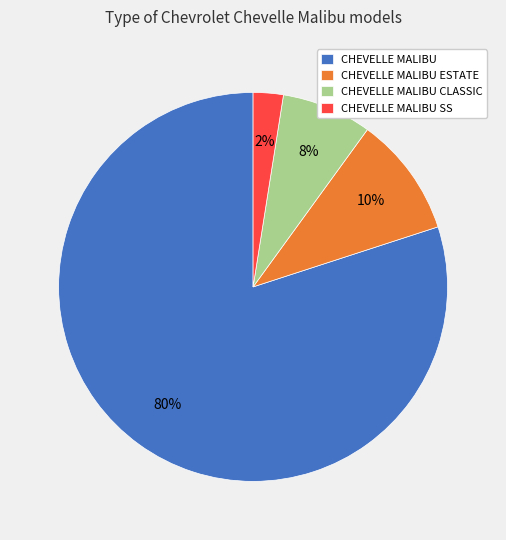

Which slice is the smallest?

CHEVELLE MALIBU SS